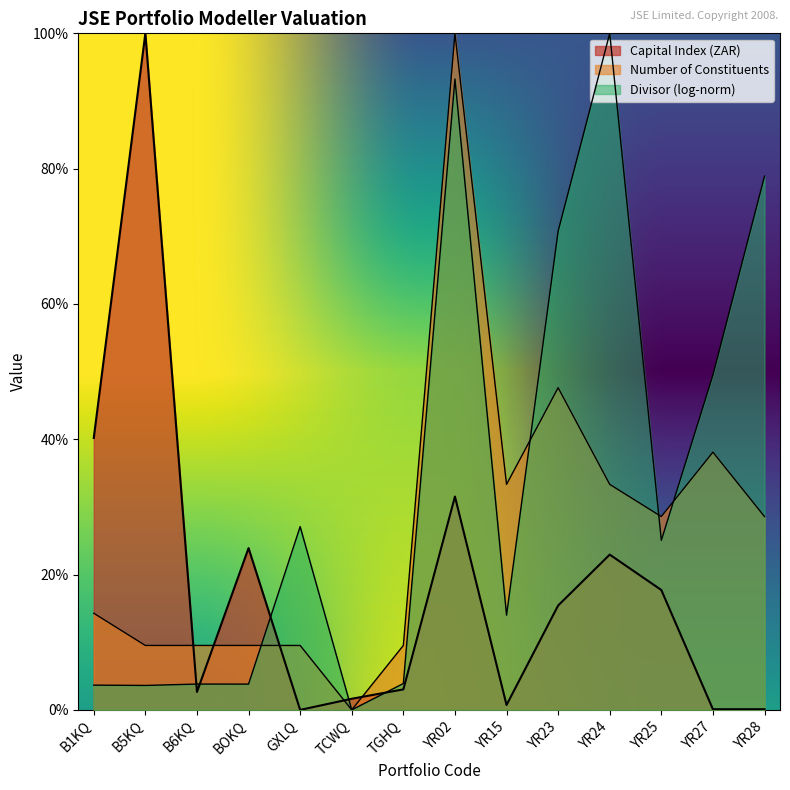

The value of Capital Index (ZAR) at YR23 is 0.1. True or false?

False